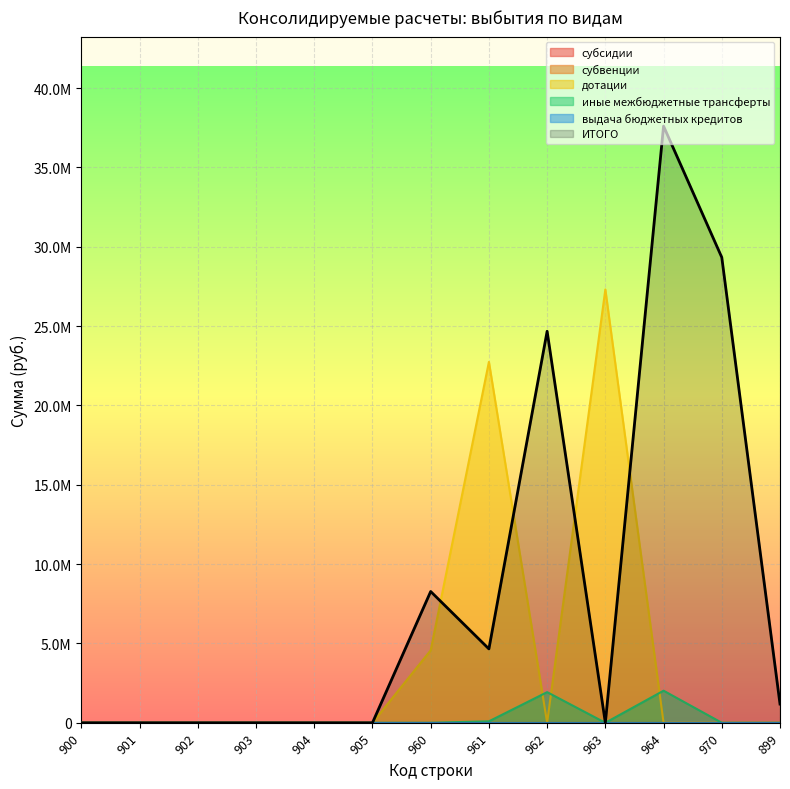

What is the difference between the иные межбюджетные трансферты values at 960 and 961?

90700.0